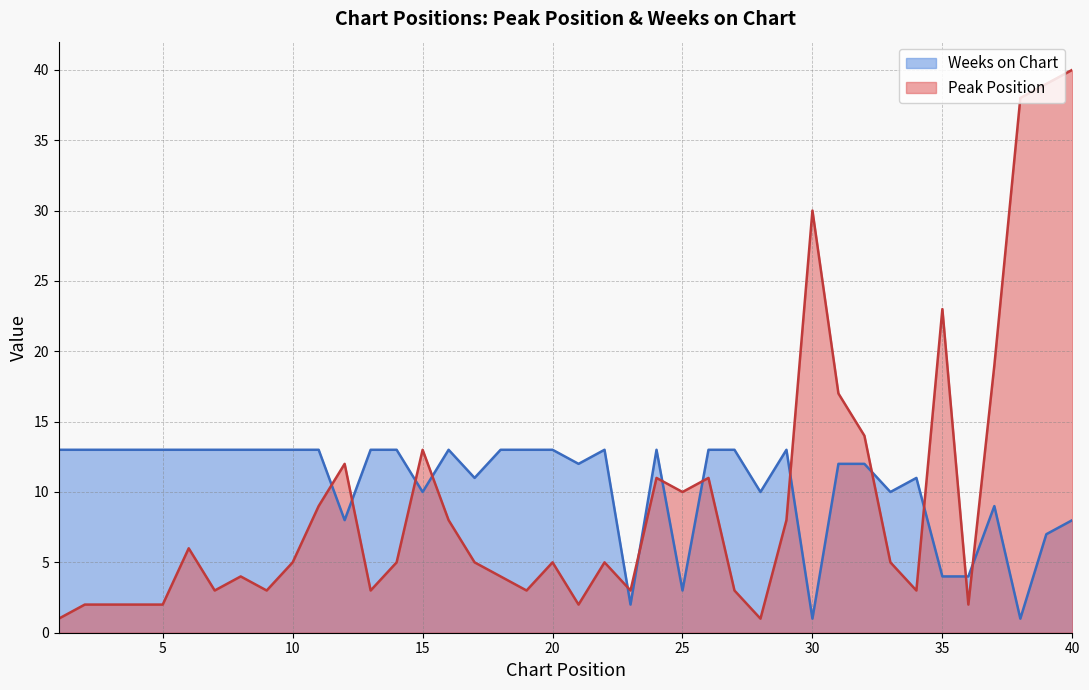

What is the difference between the Peak Position values at 10 and 27?

2